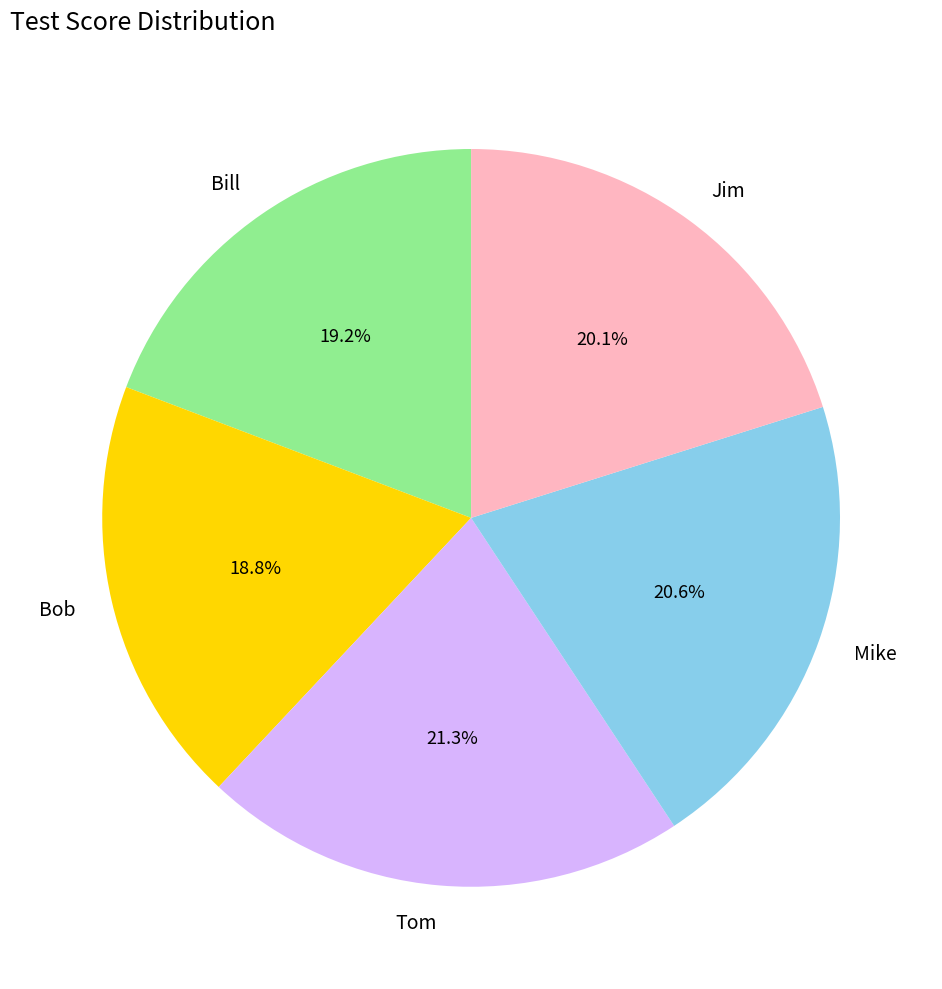

Is the sum of Jim and Bob greater than half?

No